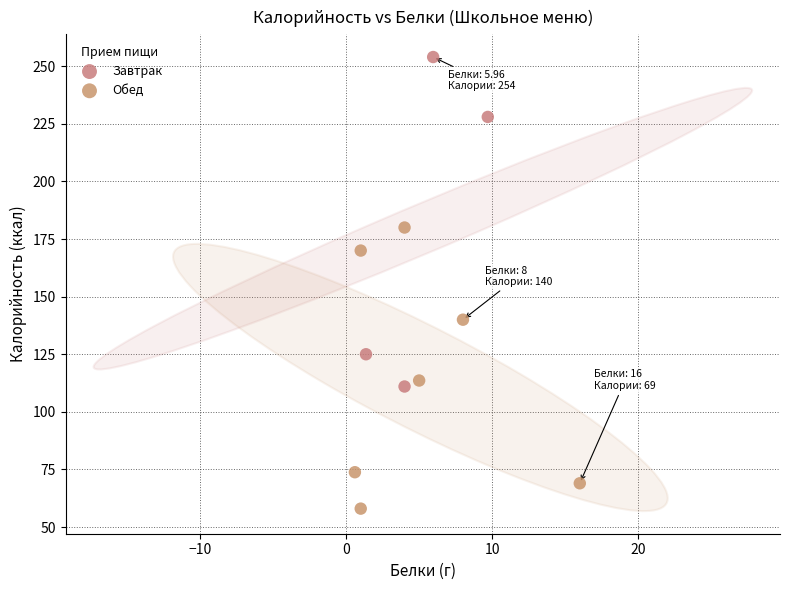

Which series has the largest Y range (max minus min)?

Завтрак